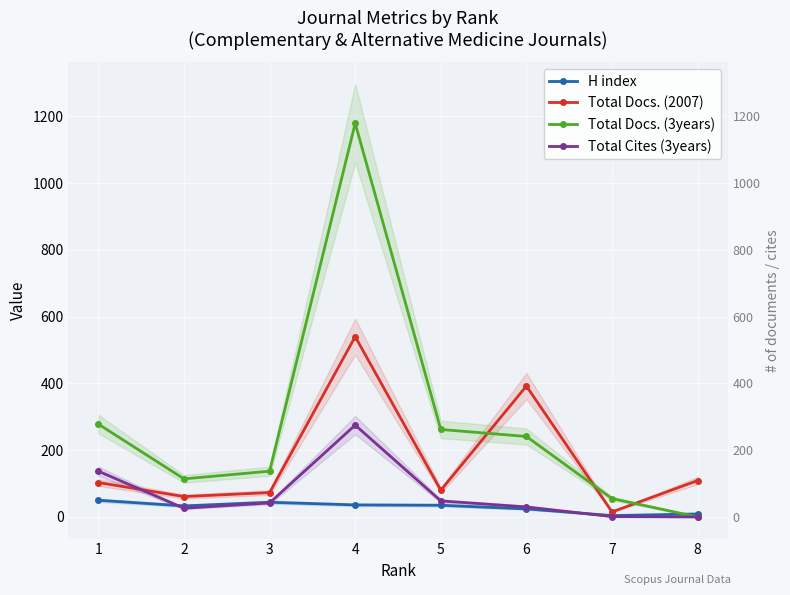

Is it true that H index equals 36 at 4?

True